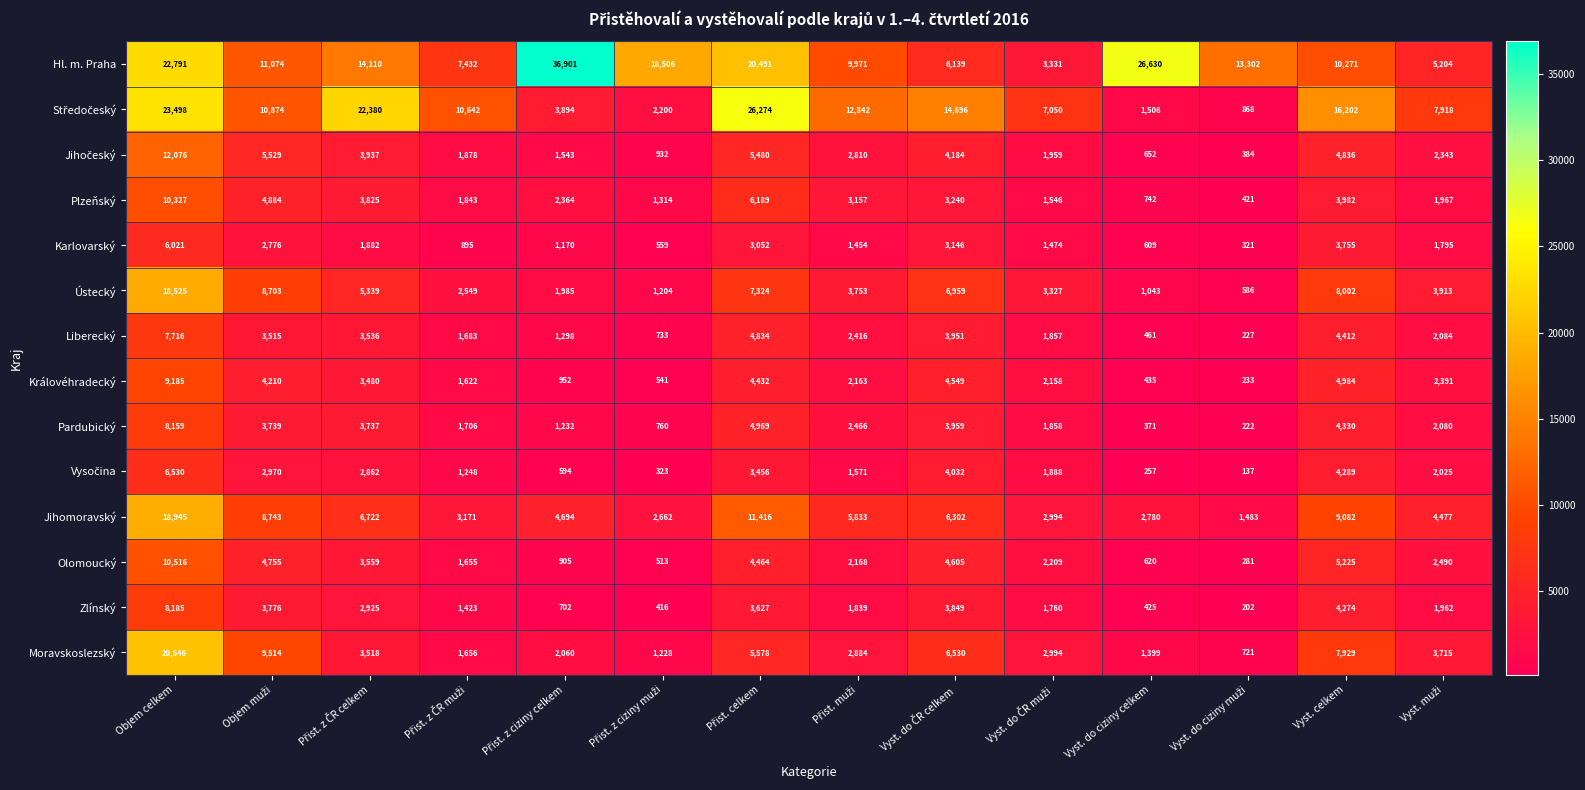

Count the number of categories in the chart.

14